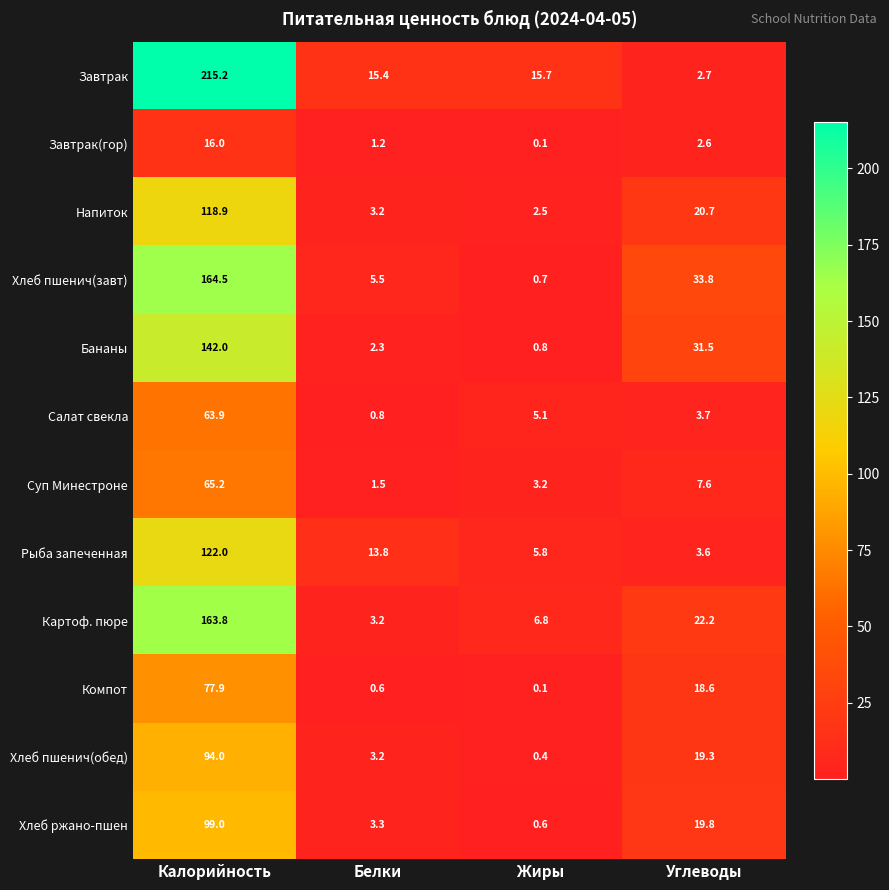

What is the total value across all series at Углеводы?

186.1